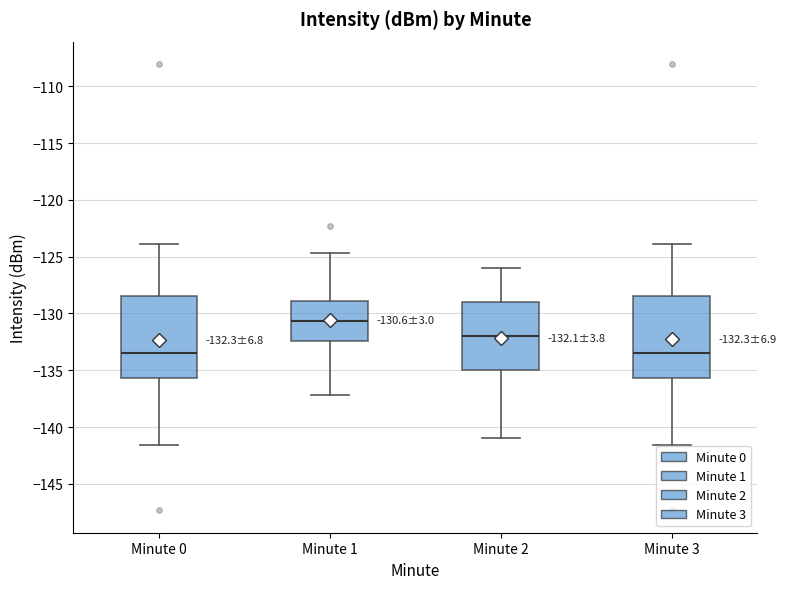

Which box's median line is the highest?

Minute 1